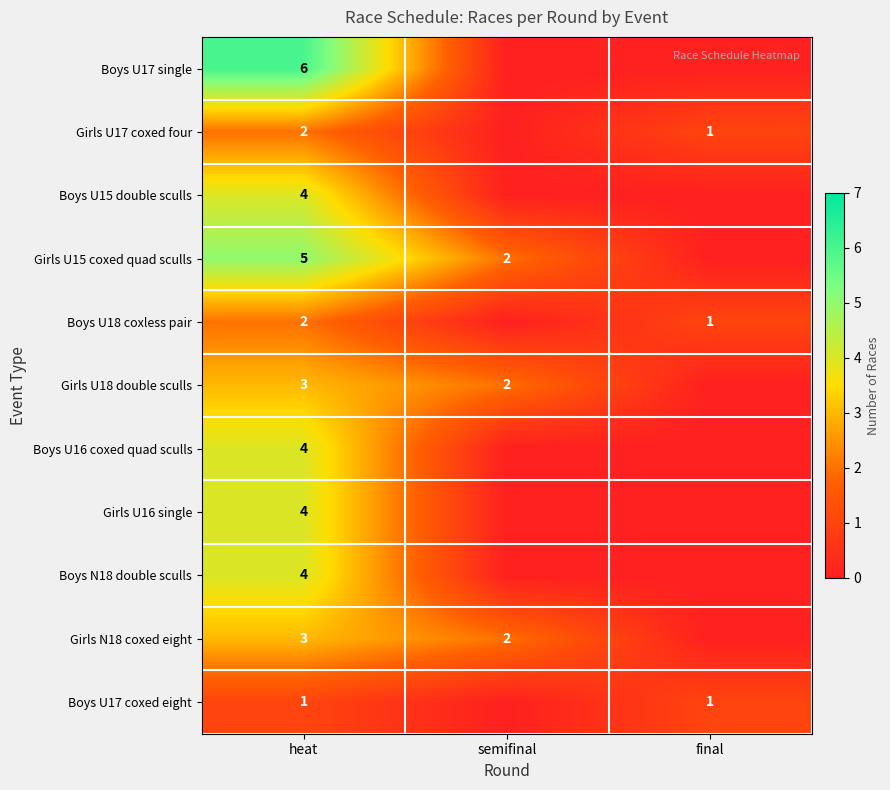

Is the value of Girls U17 coxed four at heat greater than the value of Boys U17 single at heat?

No